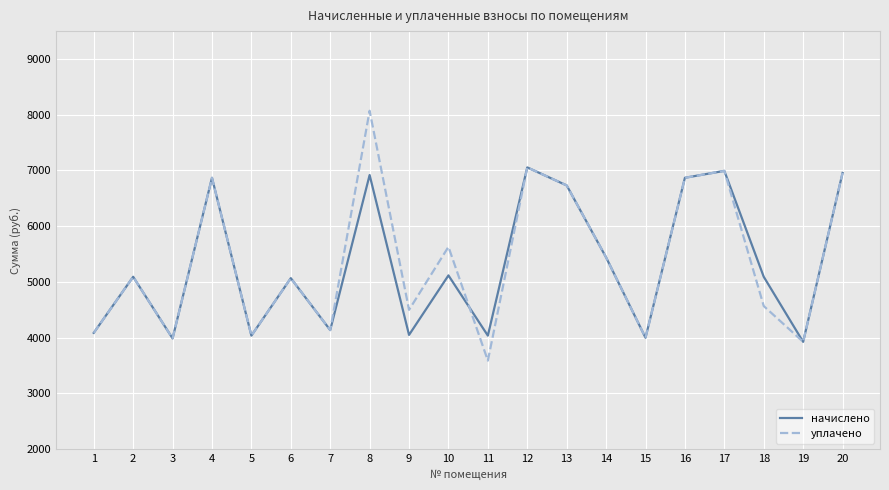

How many lines are shown in the chart?

2